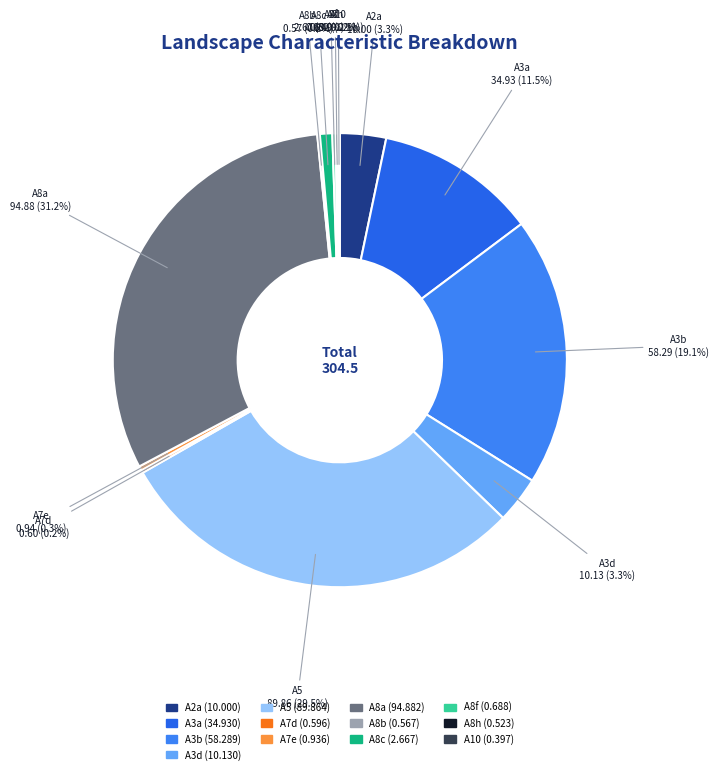

What is the ratio of the value at A5 to the value at A3a?

2.6